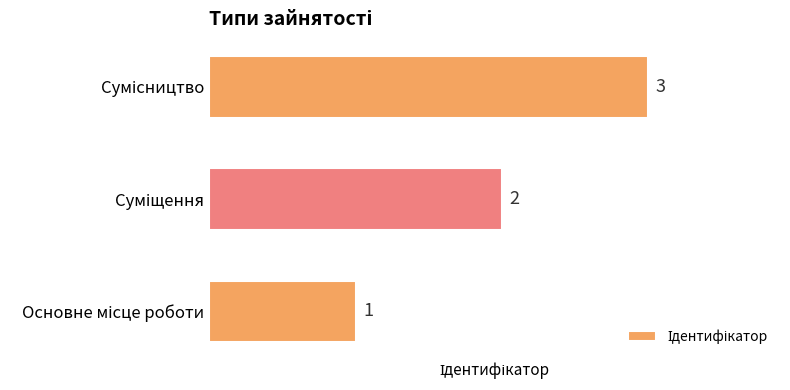

How many values are between 1 and 3?

3